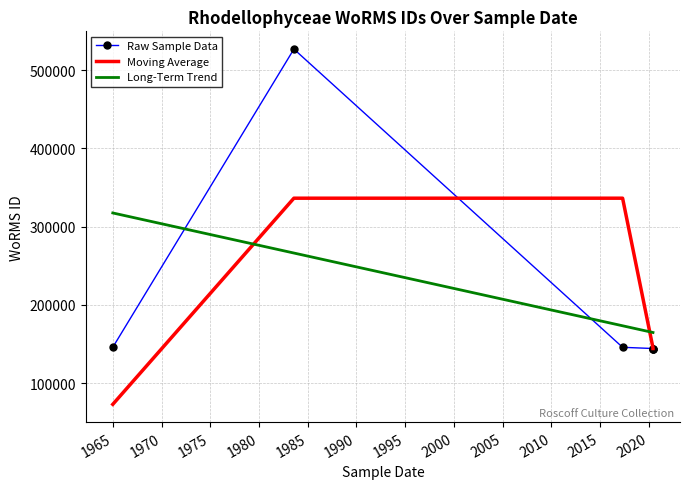

After their last crossing, which series has the higher values: Raw Sample Data or Moving Average?

Moving Average